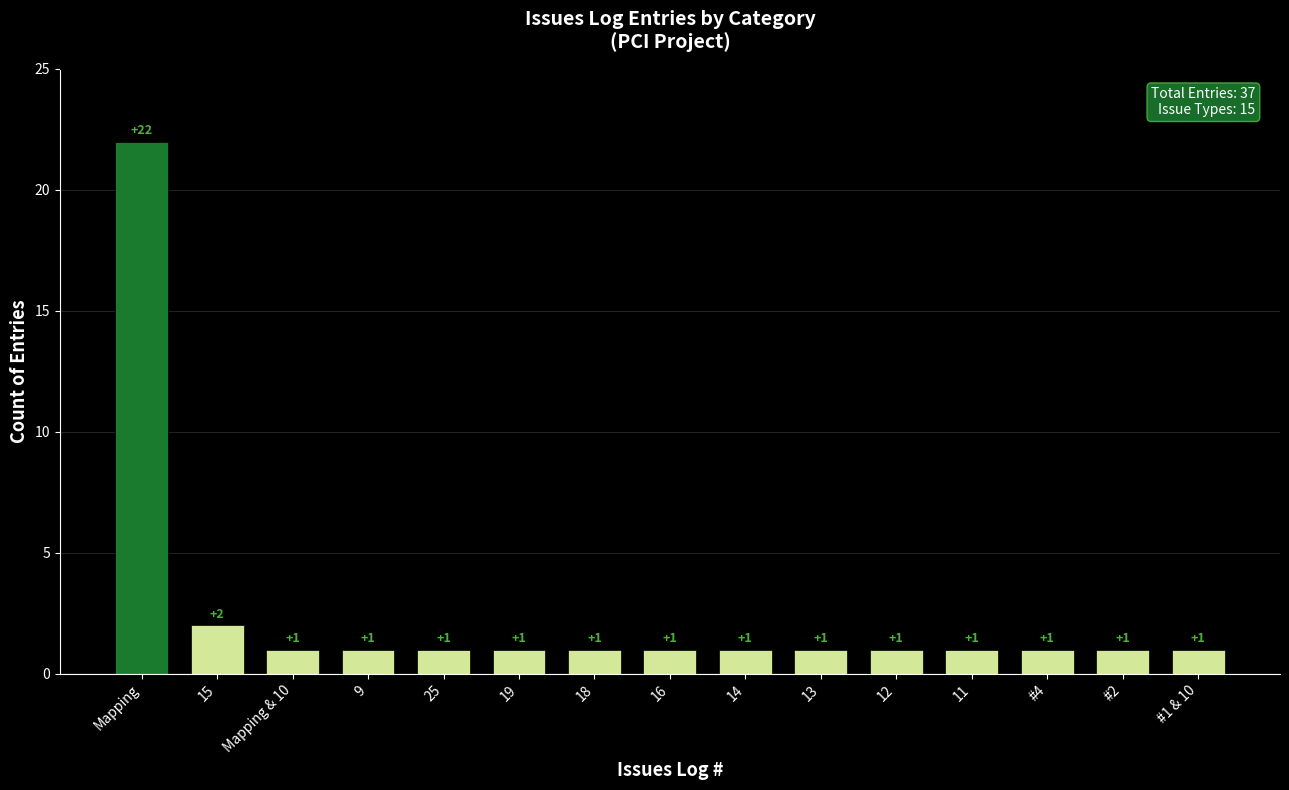

True or false: the data shows 22 at Mapping.

True